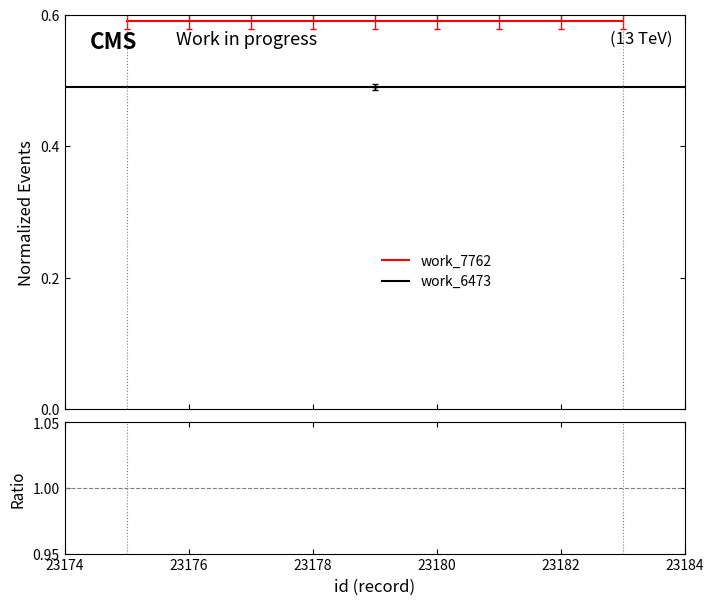

Is it true that the value at 23178 is 0.6?

True